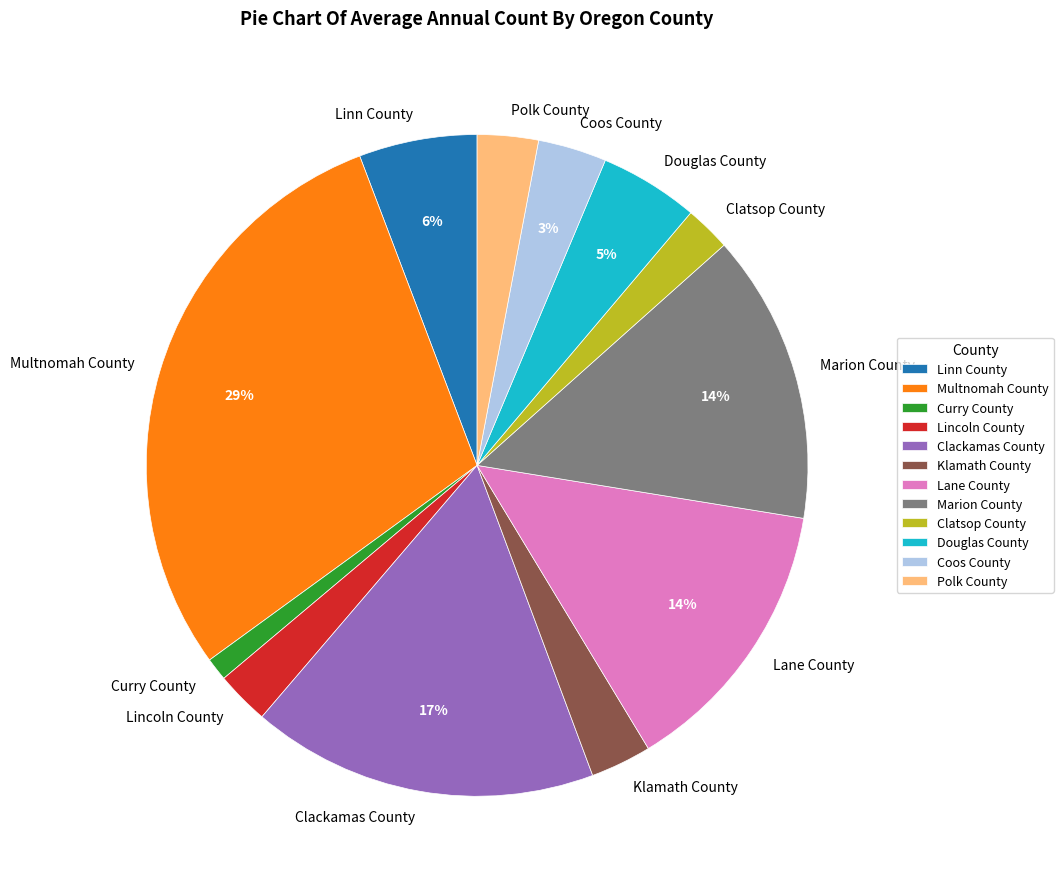

What percentage is the Multnomah County slice, to the nearest percent?

29%